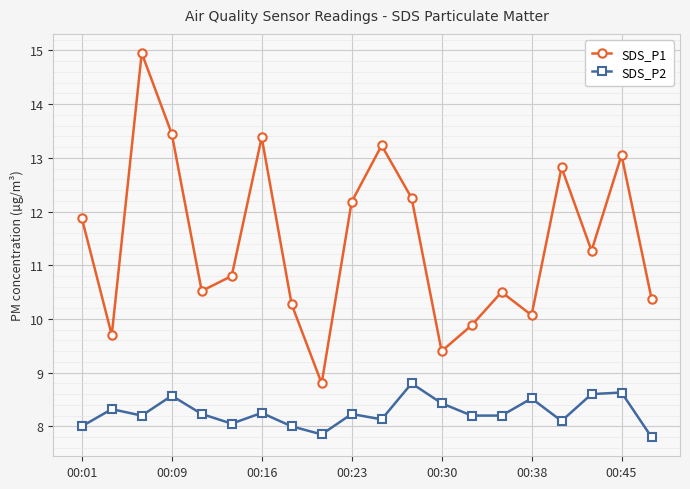

How many lines are shown in the chart?

2